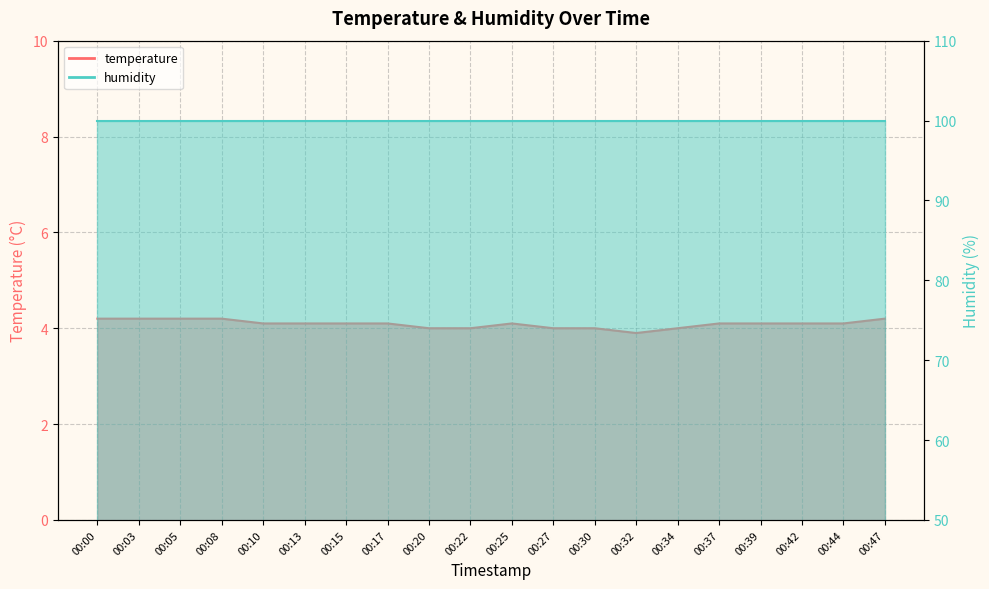

The chart shows a value of 4.1 at 00:15. True or false?

True